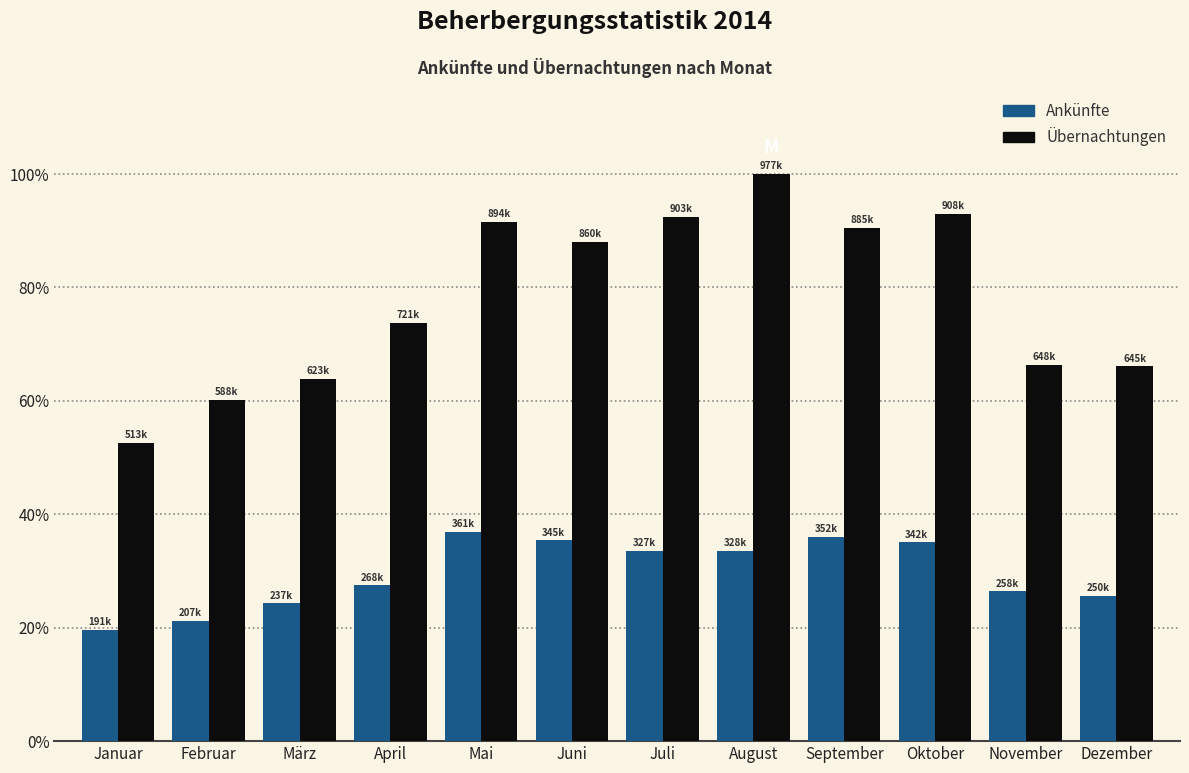

Rank the series by their average value, from lowest to highest.

Ankünfte, Übernachtungen